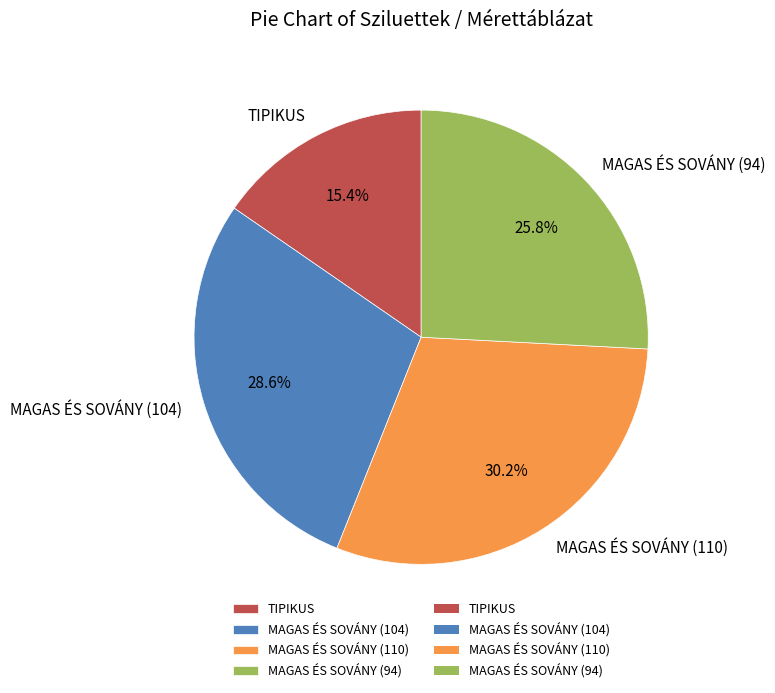

What portion of the pie excludes MAGAS ÉS SOVÁNY (94)?

74.2%